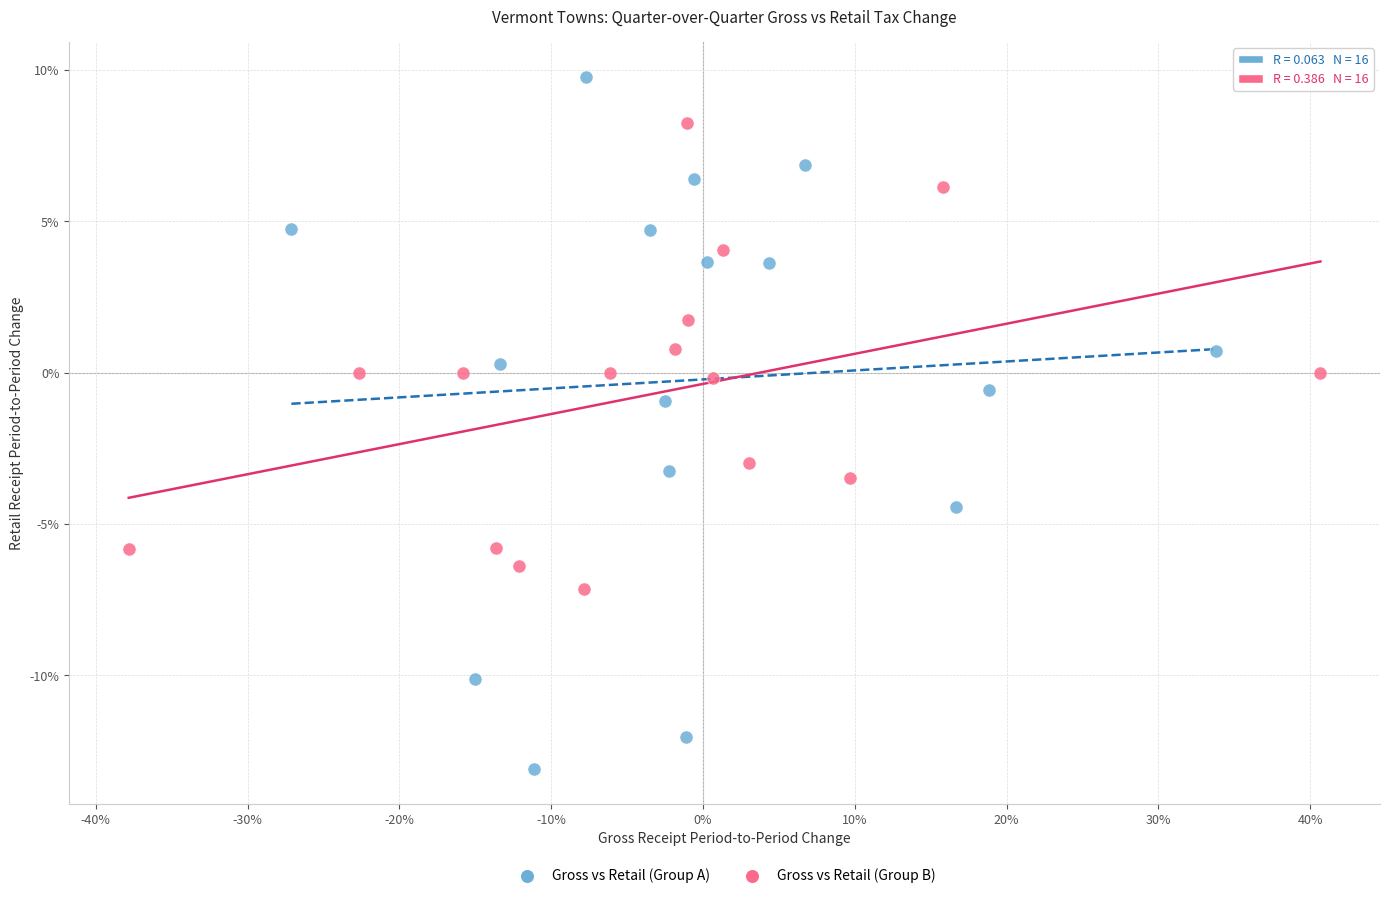

Which series reaches the minimum Y coordinate?

Gross vs Retail (Group A)